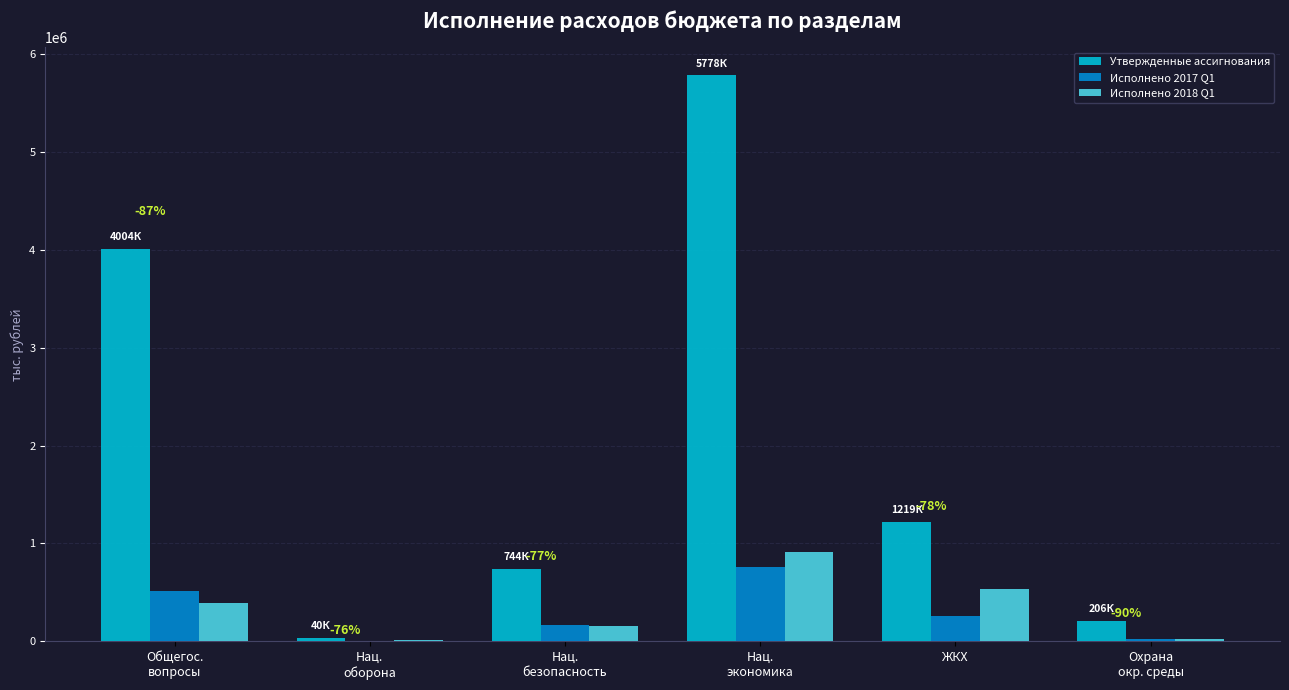

What is the greatest value displayed?

5778024.3